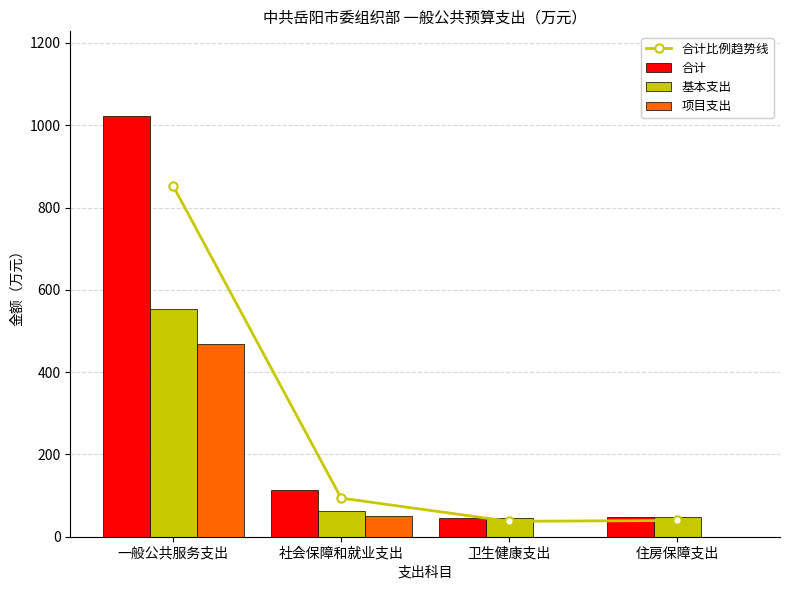

How many categories are shown in the chart?

4